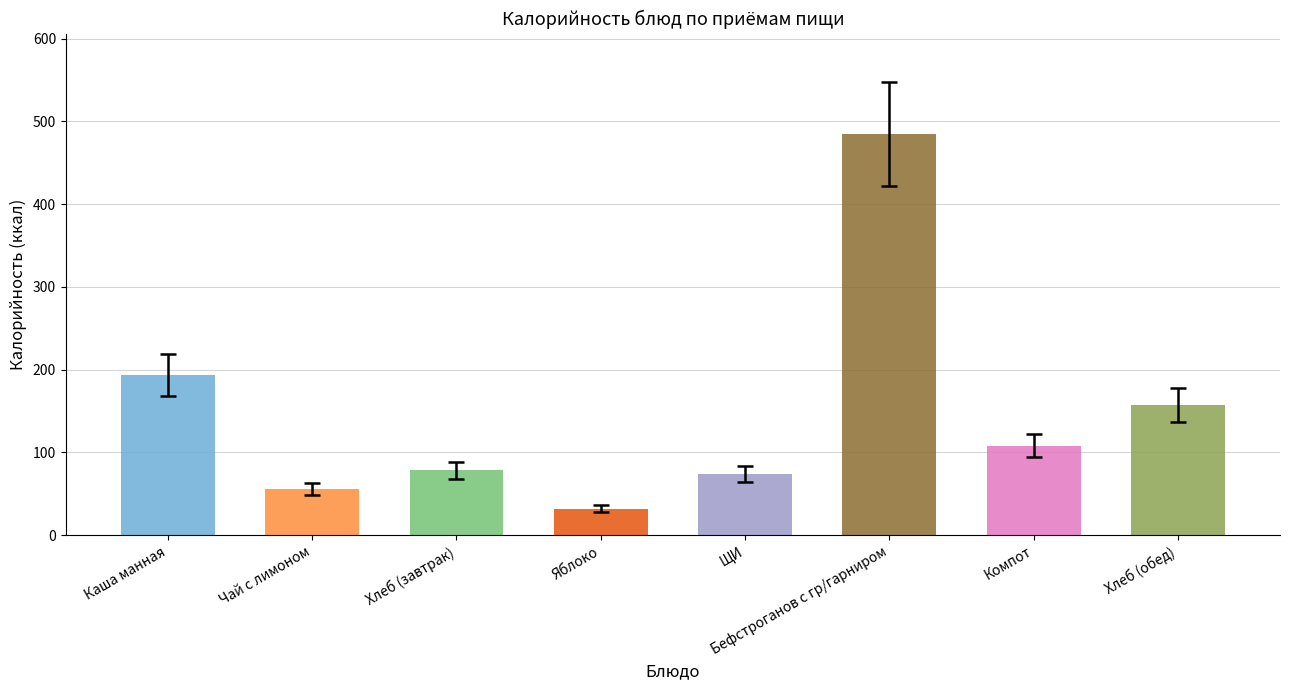

Does the chart contain any negative values?

No